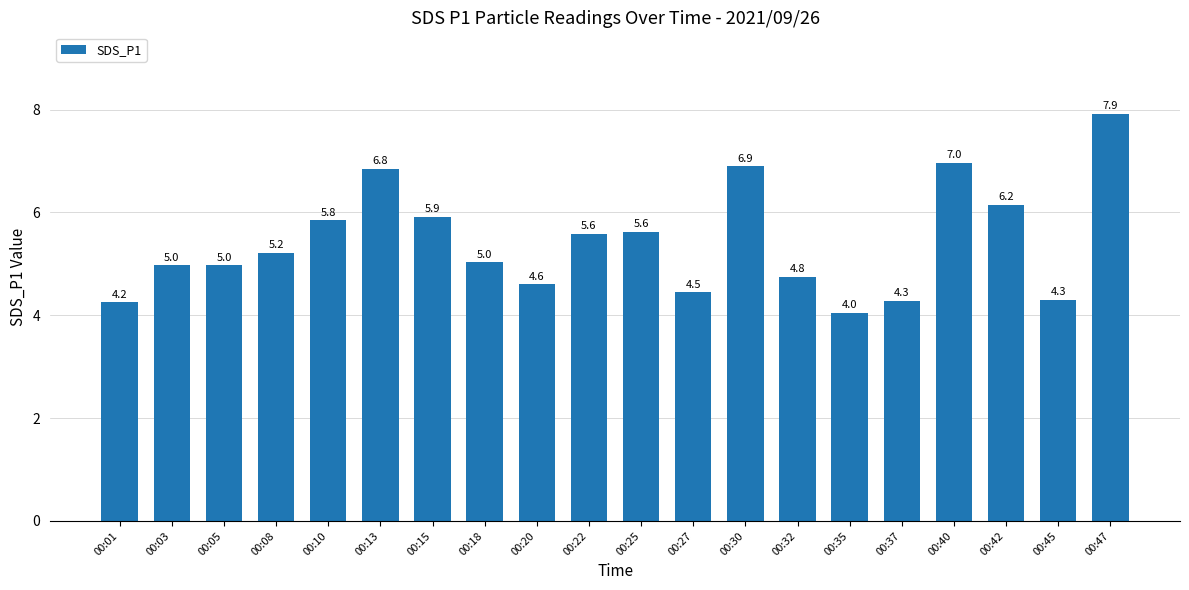

What is the difference between the second highest and second lowest values?

2.7